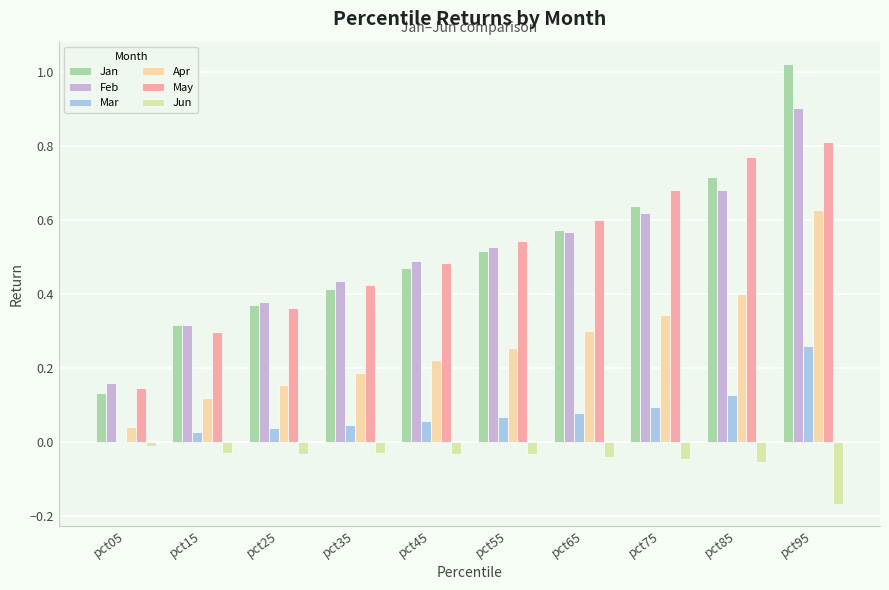

At how many categories does at least one series exceed 0?

10